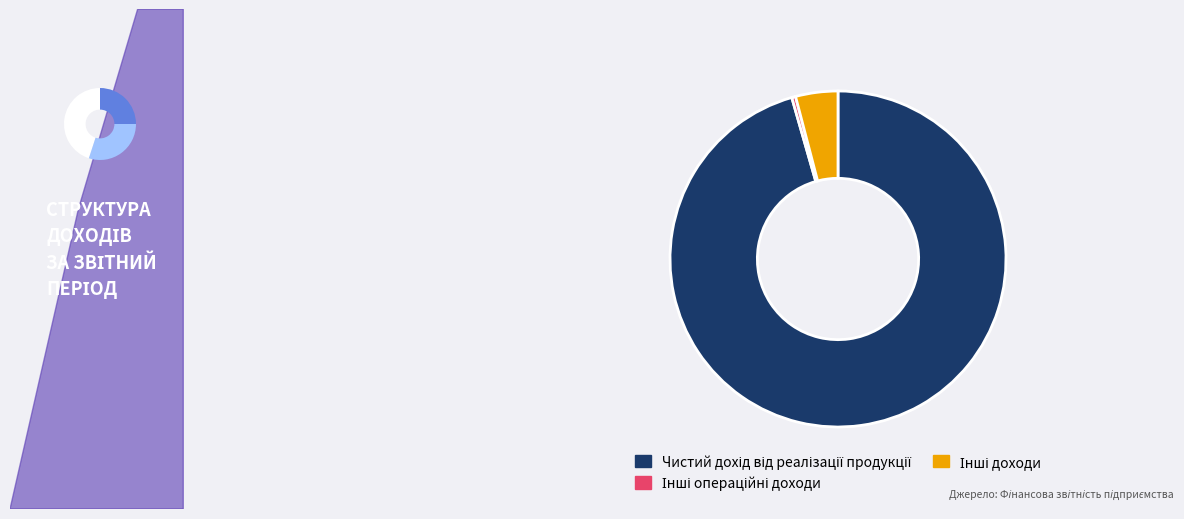

To the nearest percent, what is the average slice percentage?

33%